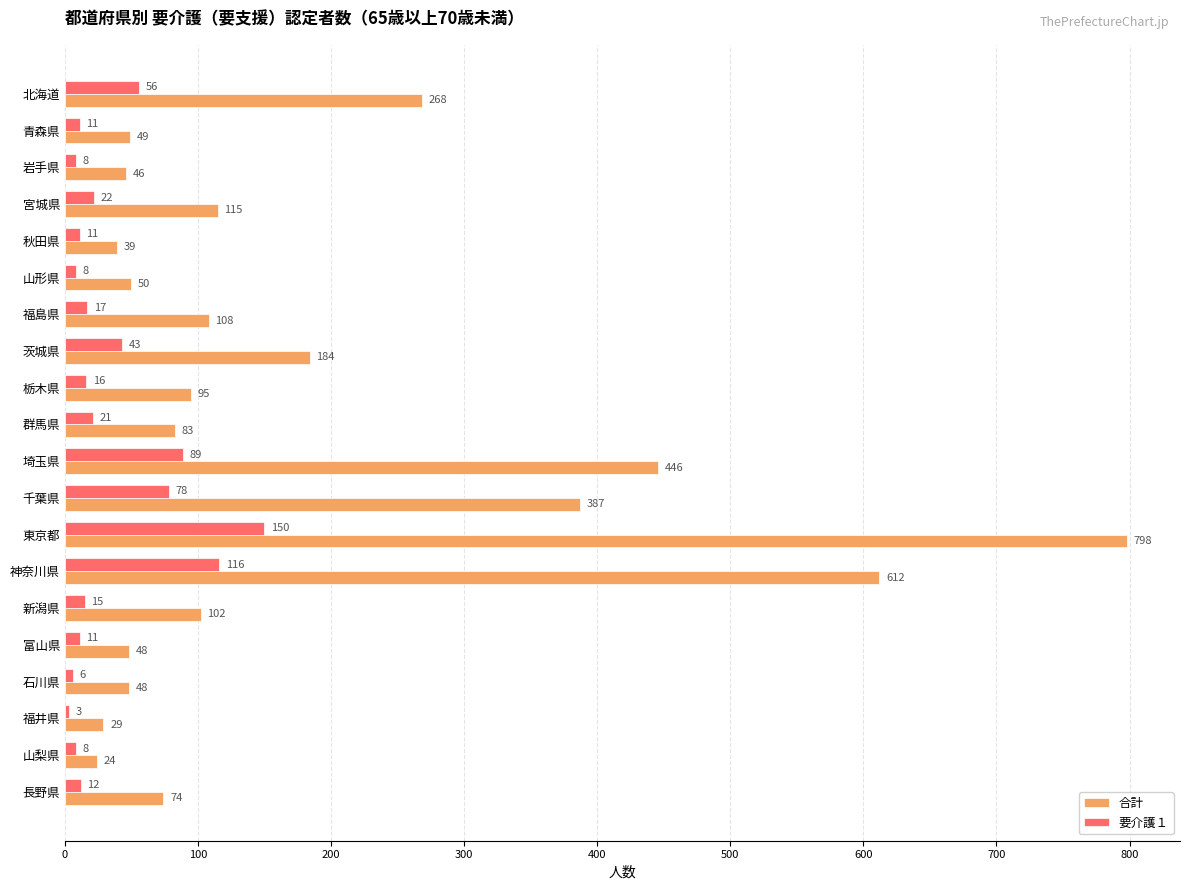

List the series in order of their overall mean, lowest first.

要介護１, 合計